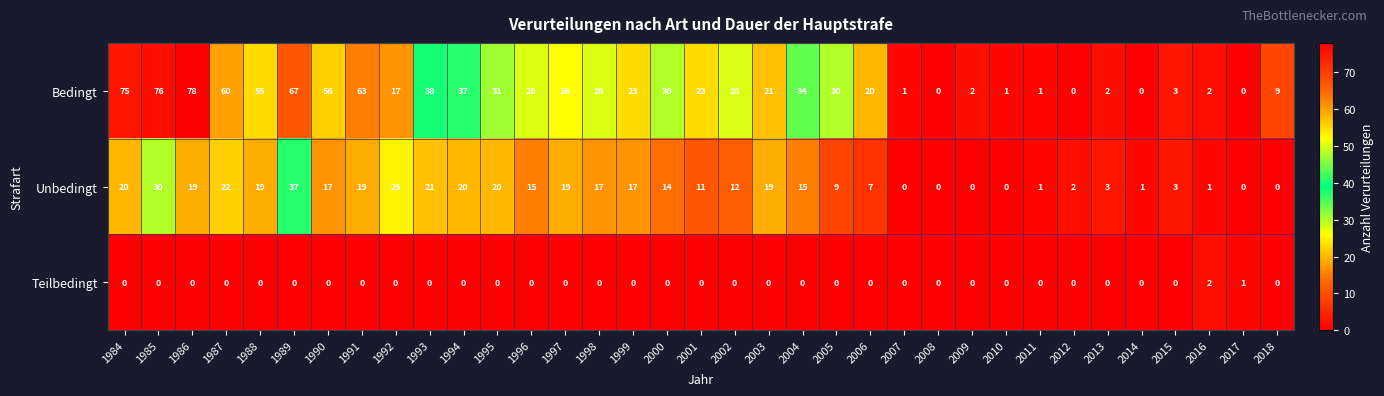

Which series changed the most between 1993 and 2010?

Bedingt